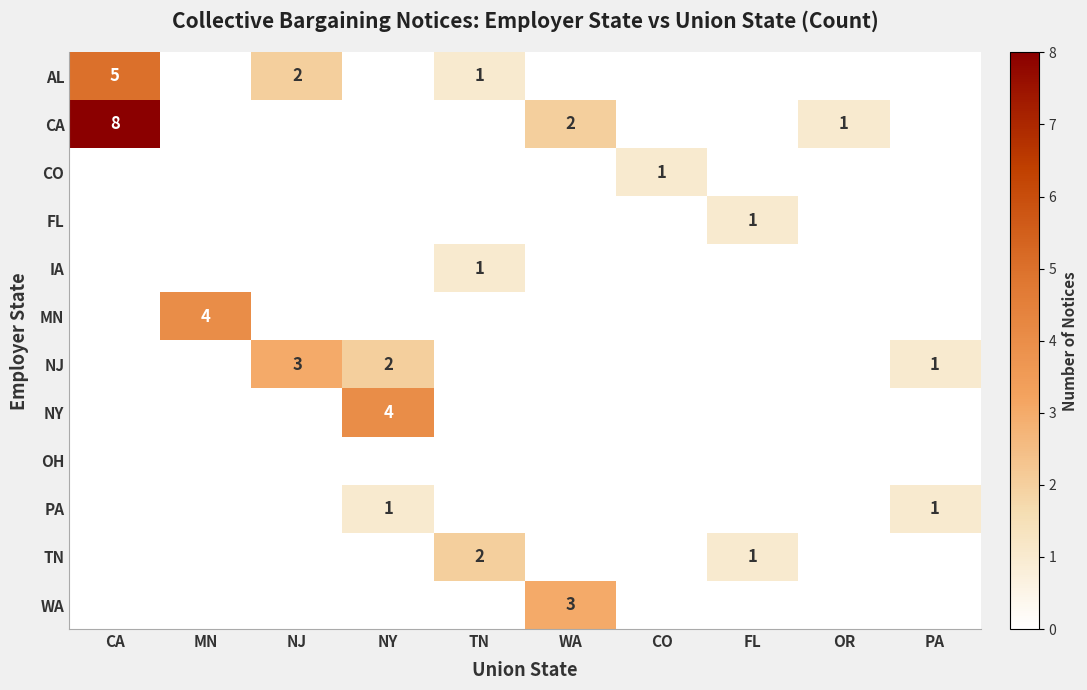

True or false: AL has a value of 1 at NJ.

False